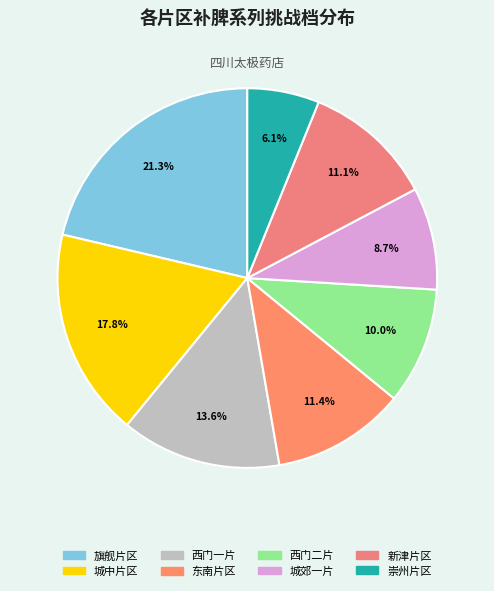

Does 西门二片 account for over 50% of the chart?

No